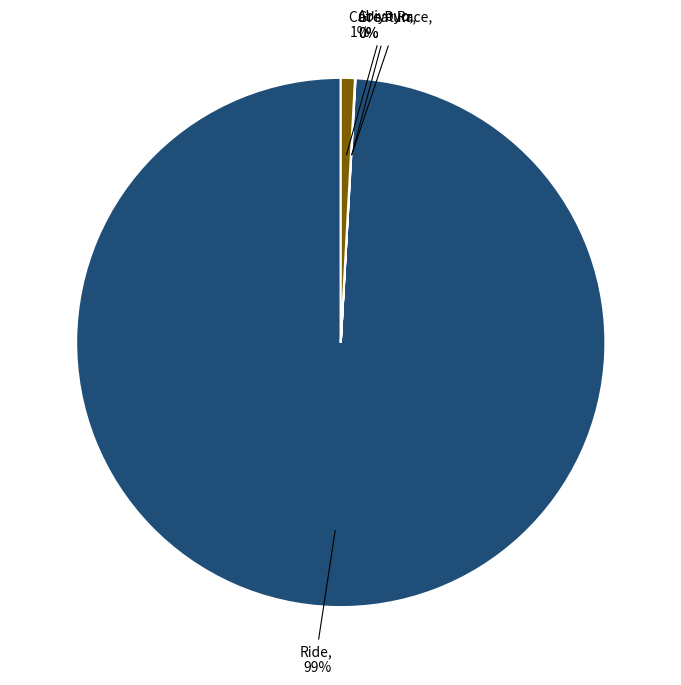

To the nearest percent, what is the combined percentage of Cat's Purr and Ride?

100%